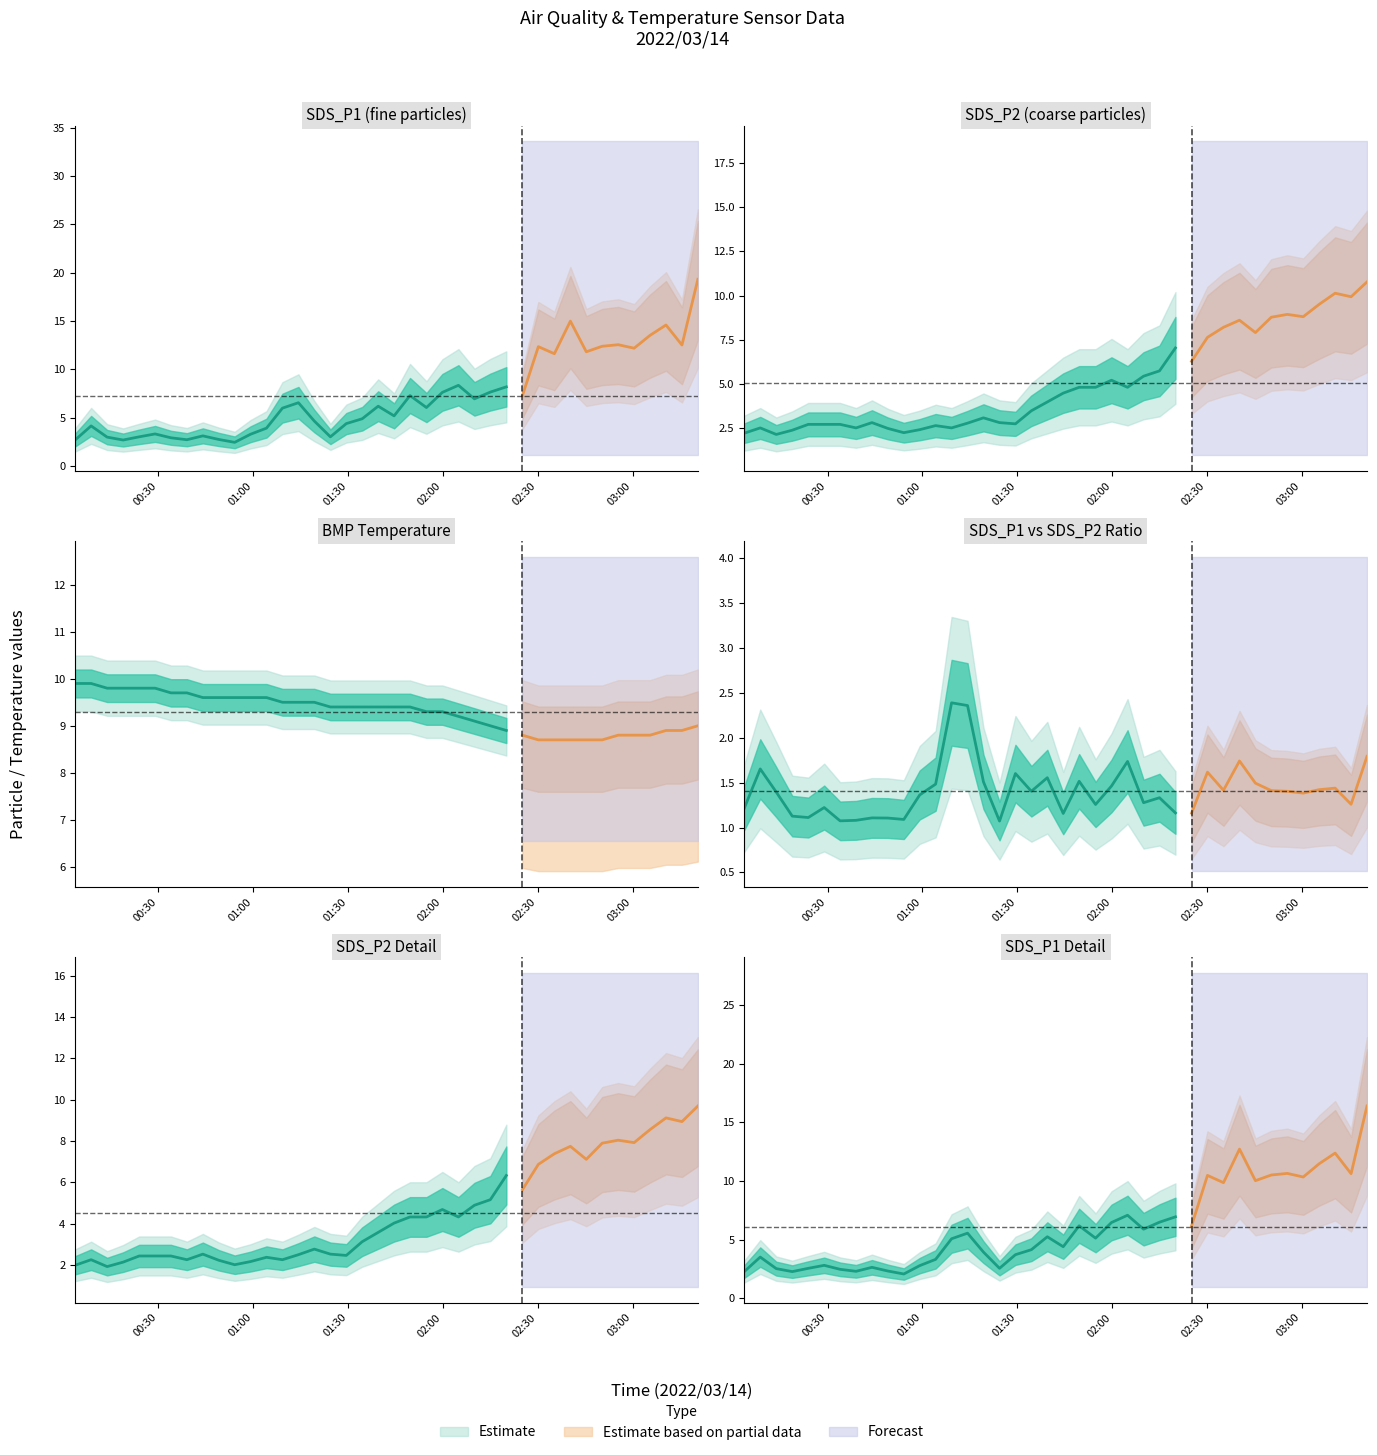

Count the number of categories in the chart.

40